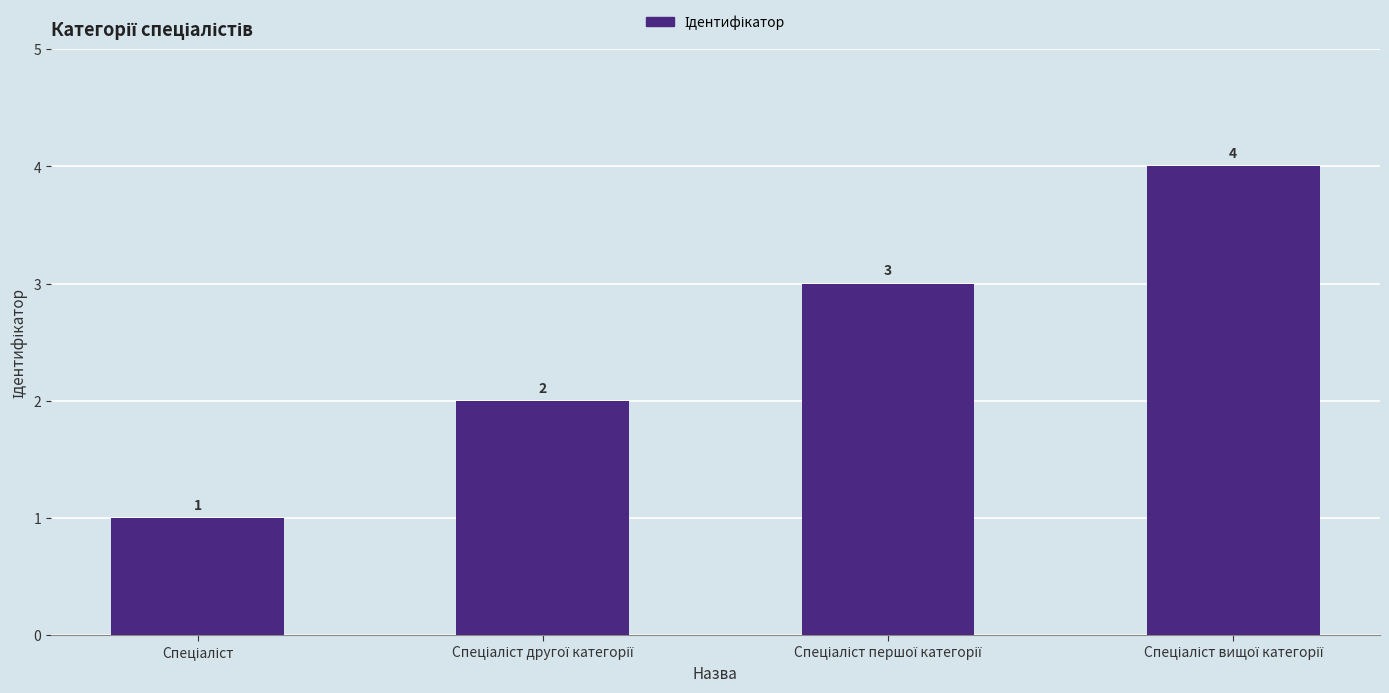

What is the difference between the maximum and minimum values?

3